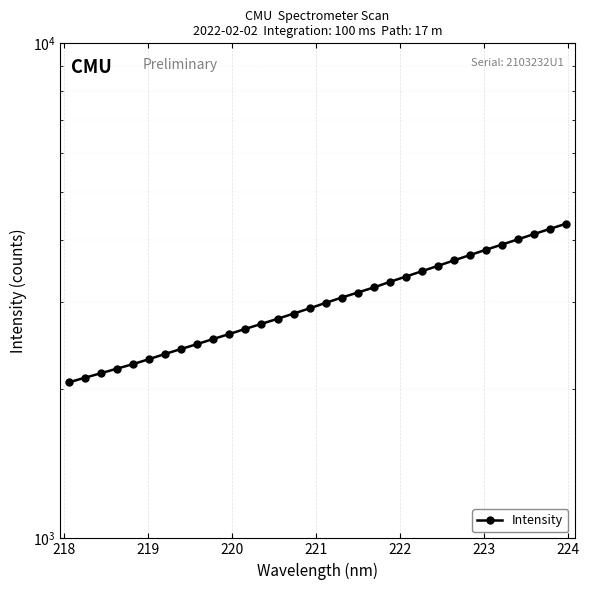

What is the average value?

3039.1